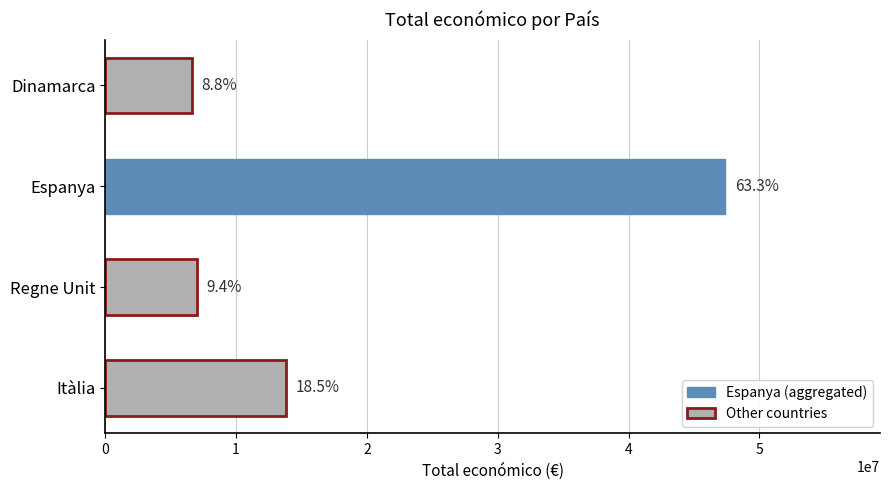

How many bars are there in total?

4